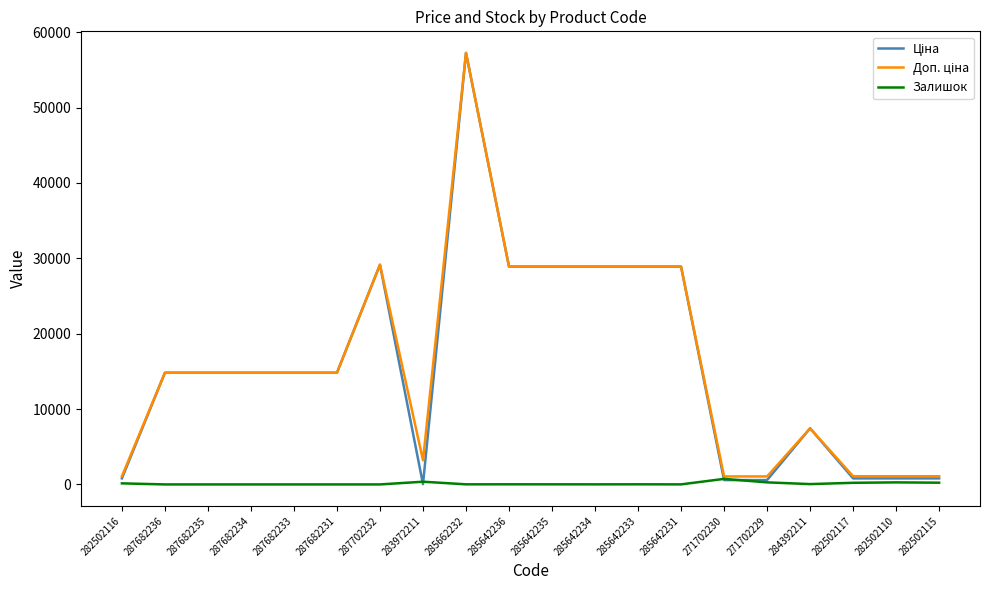

What position from the left is 287682235?

3